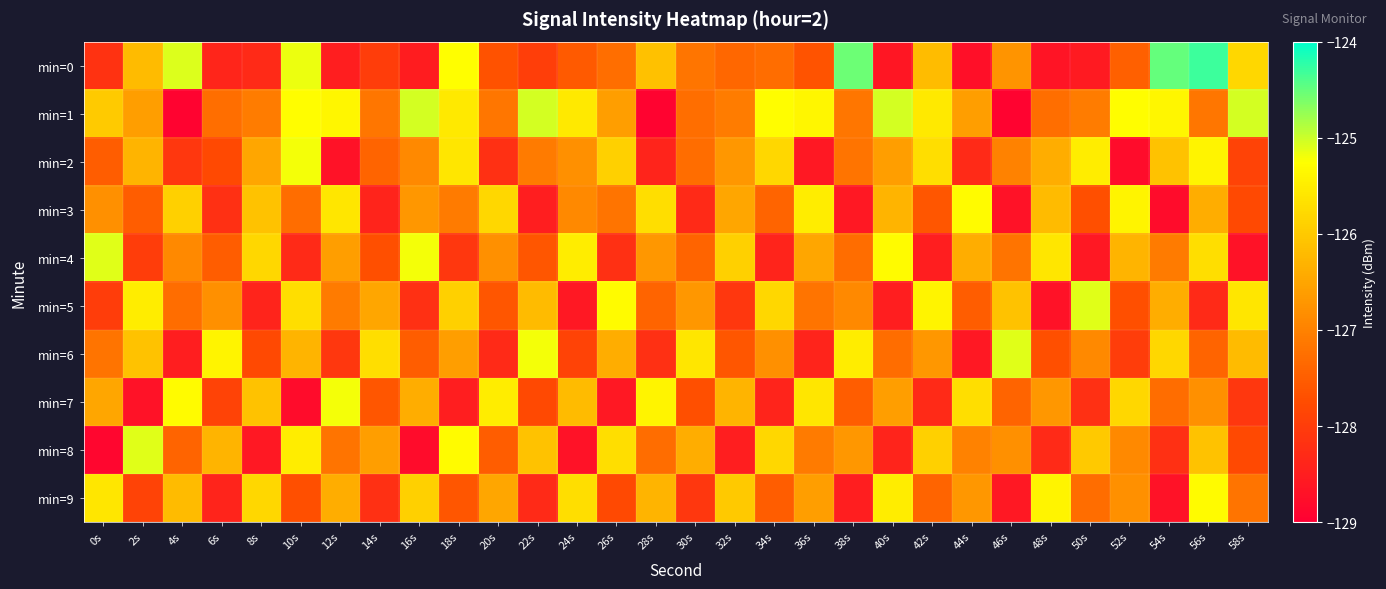

Rank the series at 44s from highest to lowest value.

min=3, min=7, min=4, min=1, min=9, min=8, min=5, min=2, min=6, min=0